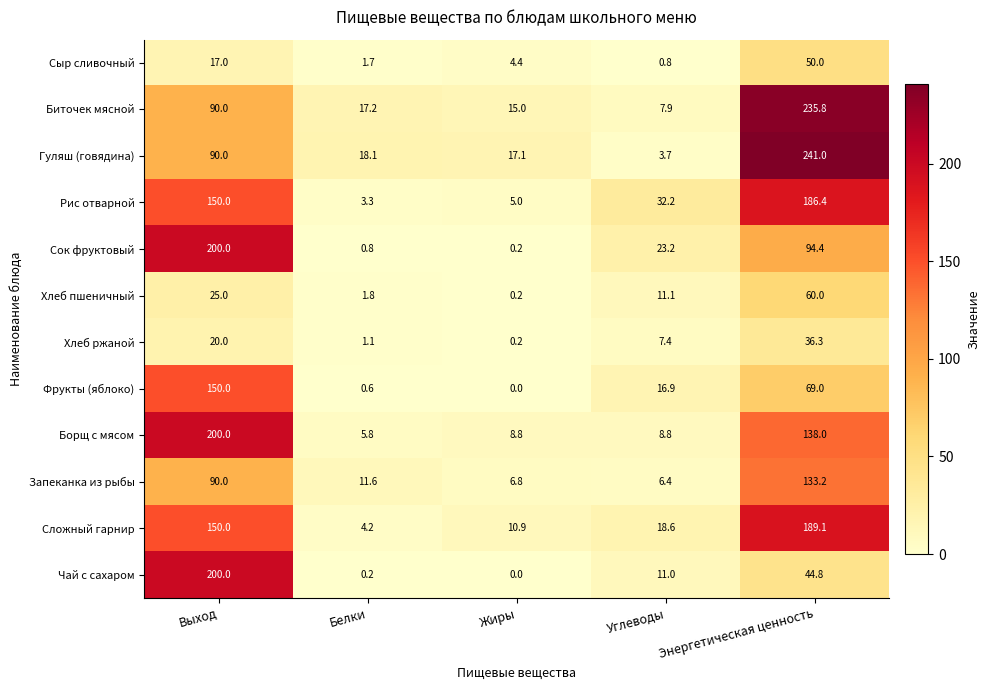

The value of Сыр сливочный at Выход is 17.0. True or false?

True